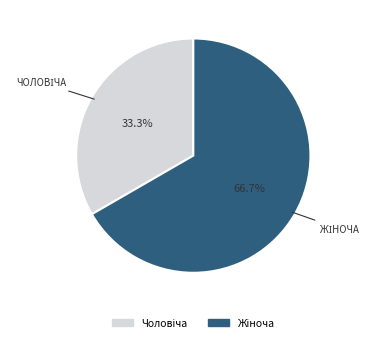

Is there a majority slice in this chart?

Yes